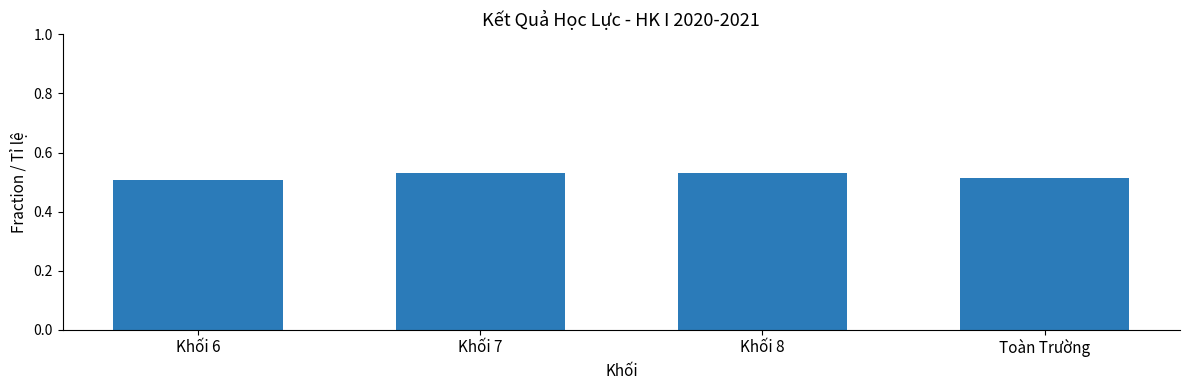

What is the label of the 3rd bar from the right?

Khối 7